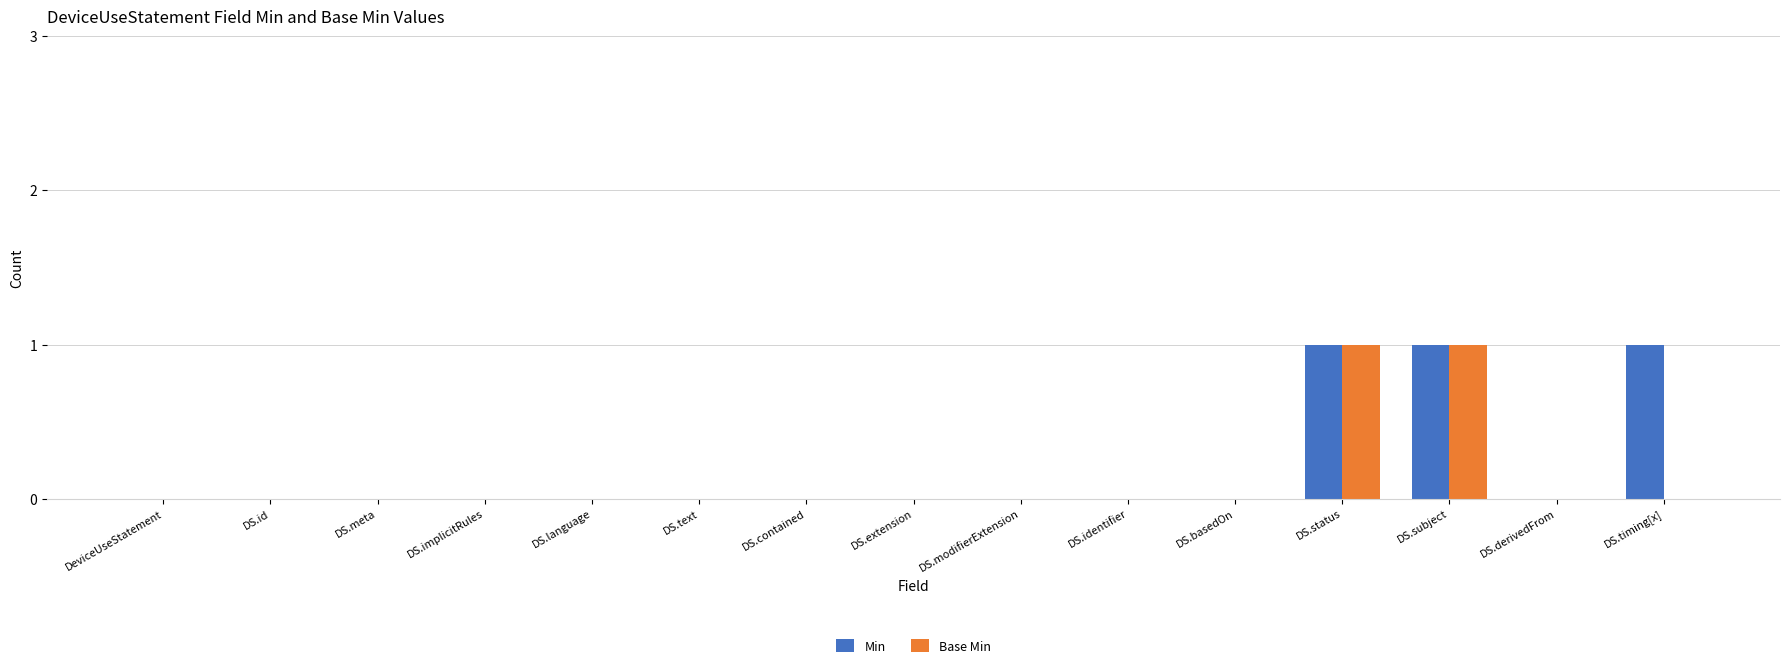

The Min series shows 1 at DS.subject. True or false?

True